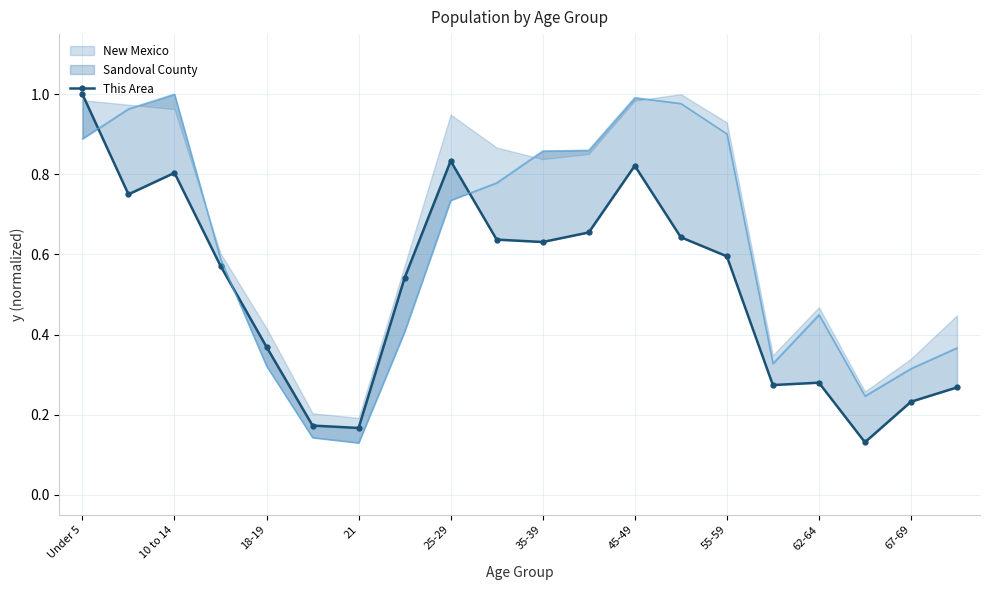

How many points are higher than both their immediate neighbors (excluding endpoints)?

4